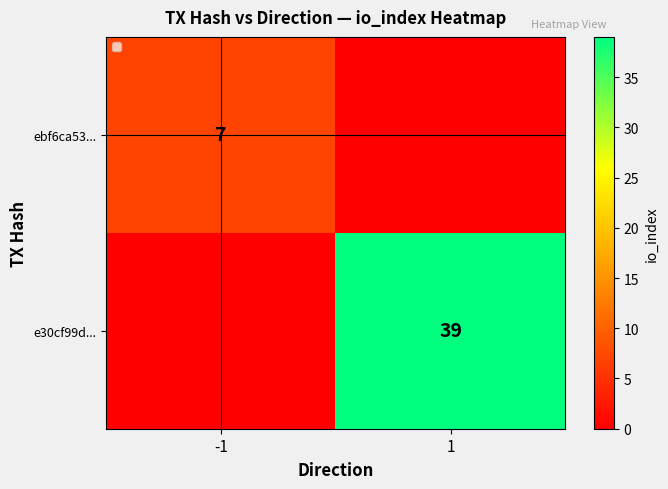

Is it true that e30cf99d... equals 20 at 1?

False